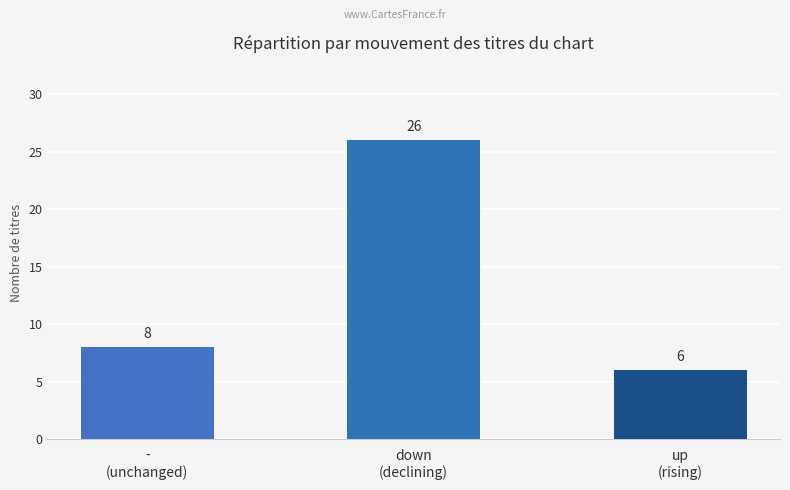

Where is the data nearest to the value 16?

-
(unchanged)